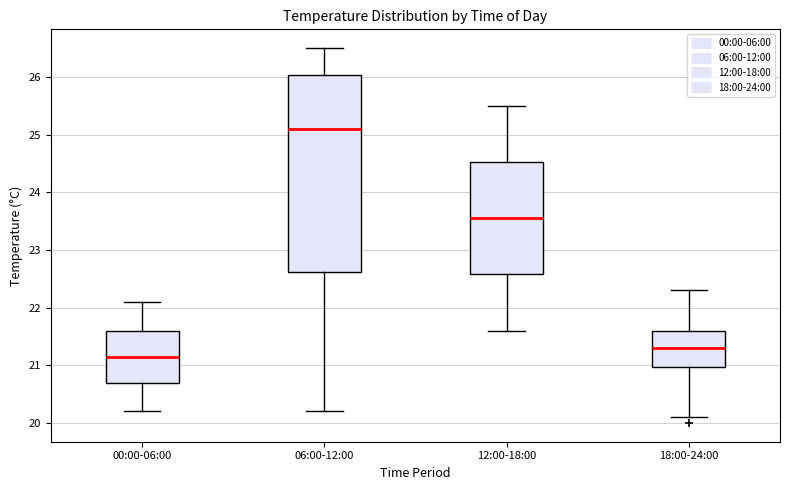

Reading left to right, read every box against the y-axis: the position of its median line, the range the box covers, and the ends of its whiskers. The values are not printed on the chart, so give them approximately, as read against the axis.

00:00-06:00: median 21.2, box 20.7 to 21.6, whiskers 20.2 to 22.1
06:00-12:00: median 25.1, box 22.6 to 26.0, whiskers 20.2 to 26.5
12:00-18:00: median 23.6, box 22.6 to 24.5, whiskers 21.6 to 25.5
18:00-24:00: median 21.3, box 21.0 to 21.6, whiskers 20.1 to 22.3